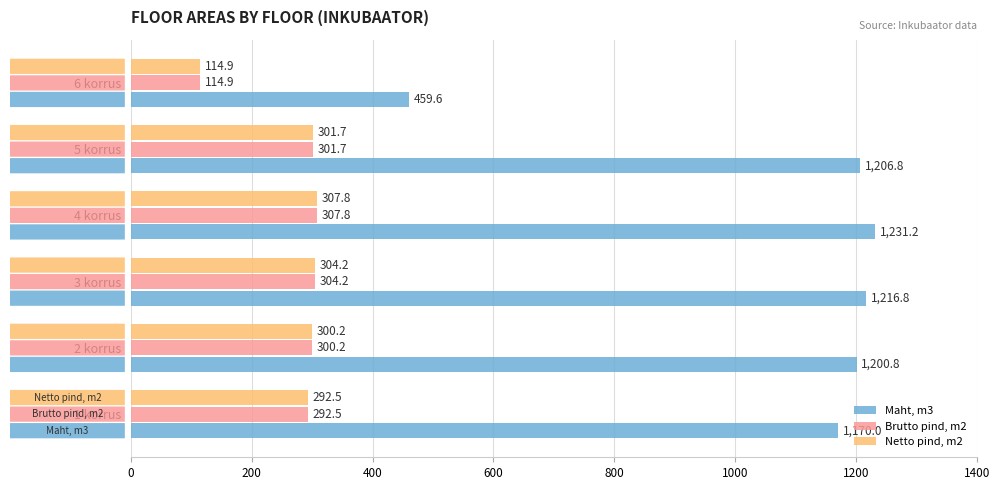

Is it true that Brutto pind, m2 equals 148.2 at 5 korrus?

False